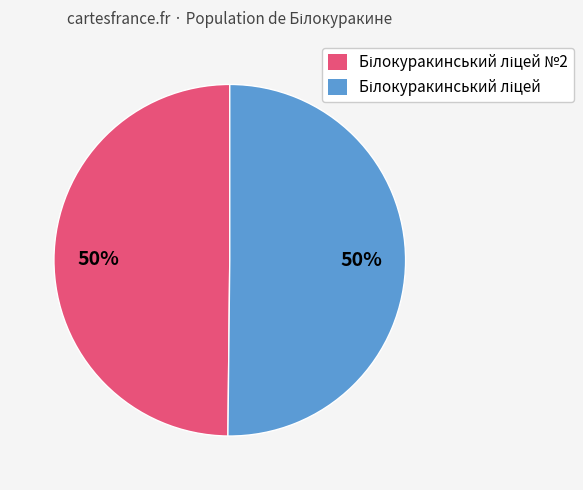

To the nearest percent, what is the average slice percentage?

50%